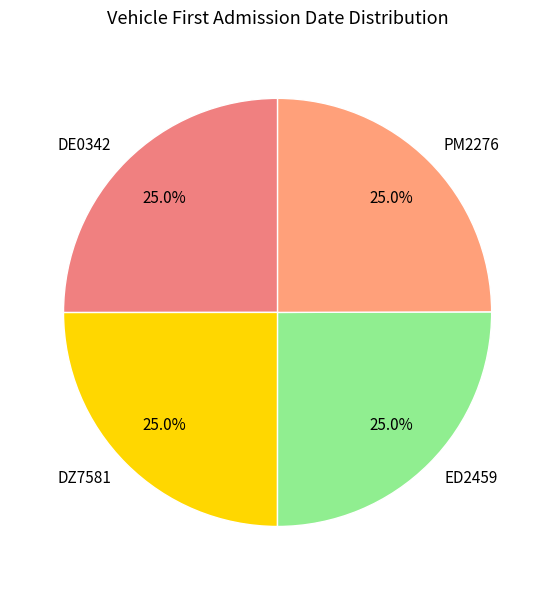

How much of the chart is everything except PM2276?

75.0%